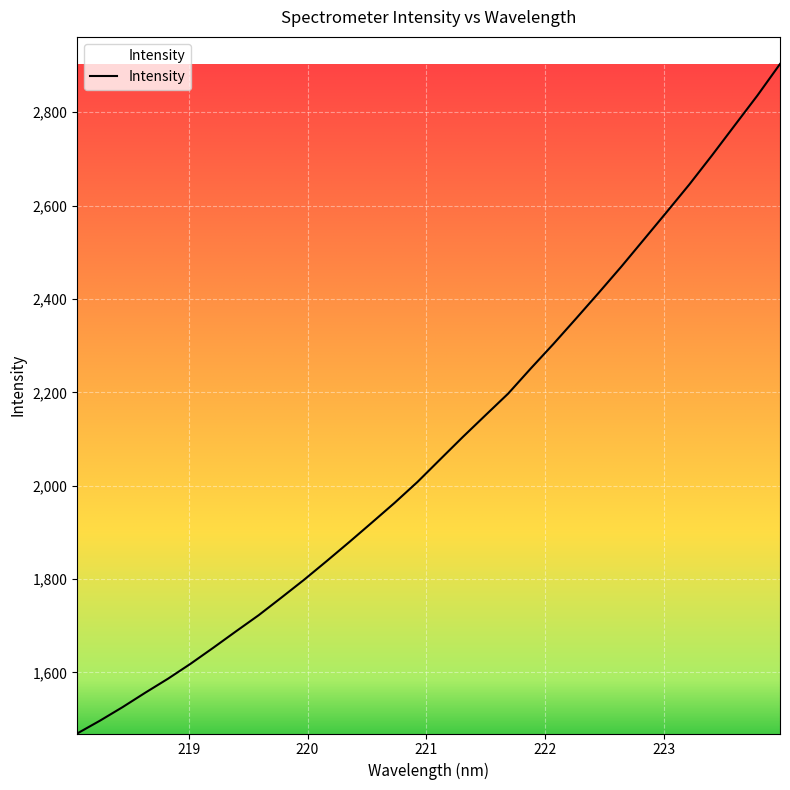

What is the greatest value displayed?

2903.5